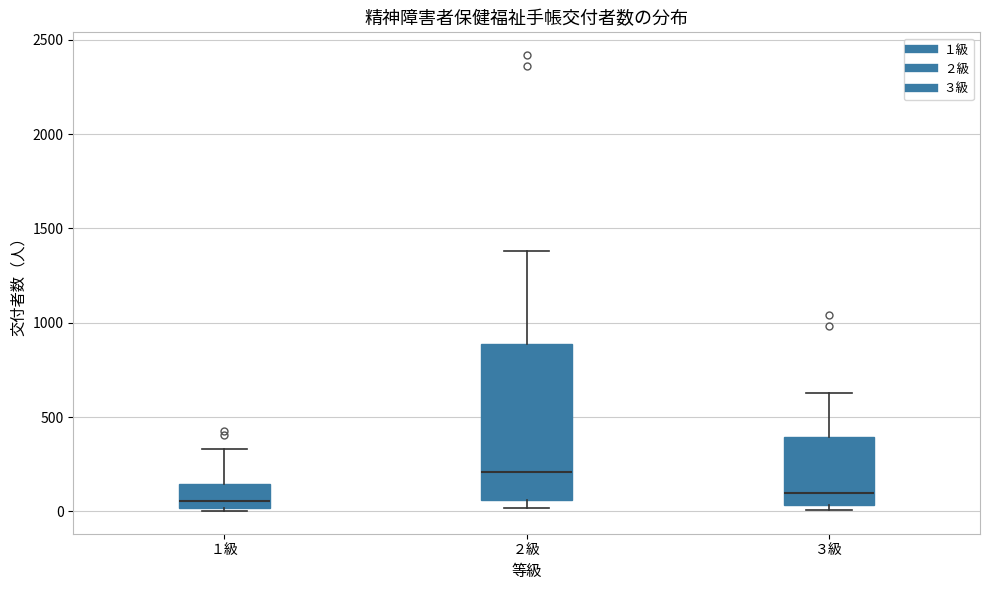

Reading left to right, transcribe this box plot: for each box, give where its median line is, the range the box spans, and where its two whiskers end, as read against the y-axis. The values are not printed on the chart, so give them approximately, as read against the axis.

１級: median 50, box 0 to 150, whiskers 0 (just below the box's lower edge) to 350
２級: median 200, box 50 to 900, whiskers 0 to 1400
３級: median 100, box 50 to 400, whiskers 0 to 650